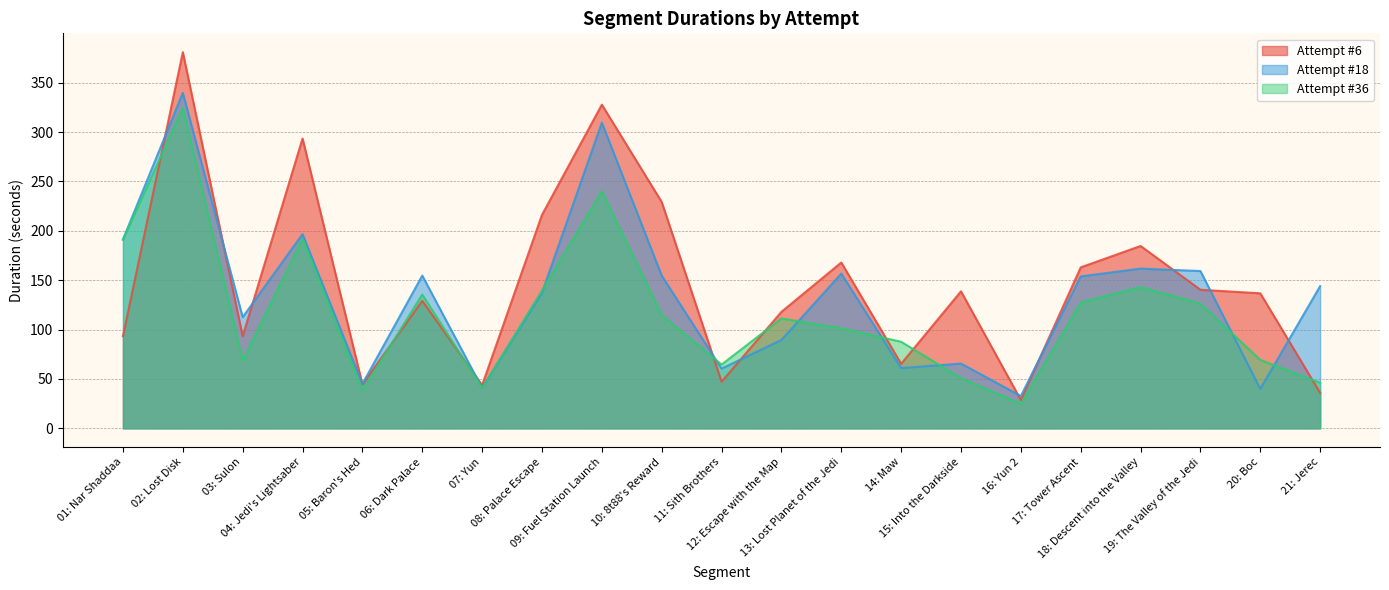

Where do Attempt #6 and Attempt #18 first cross each other?

01: Nar Shaddaa and 02: Lost Disk